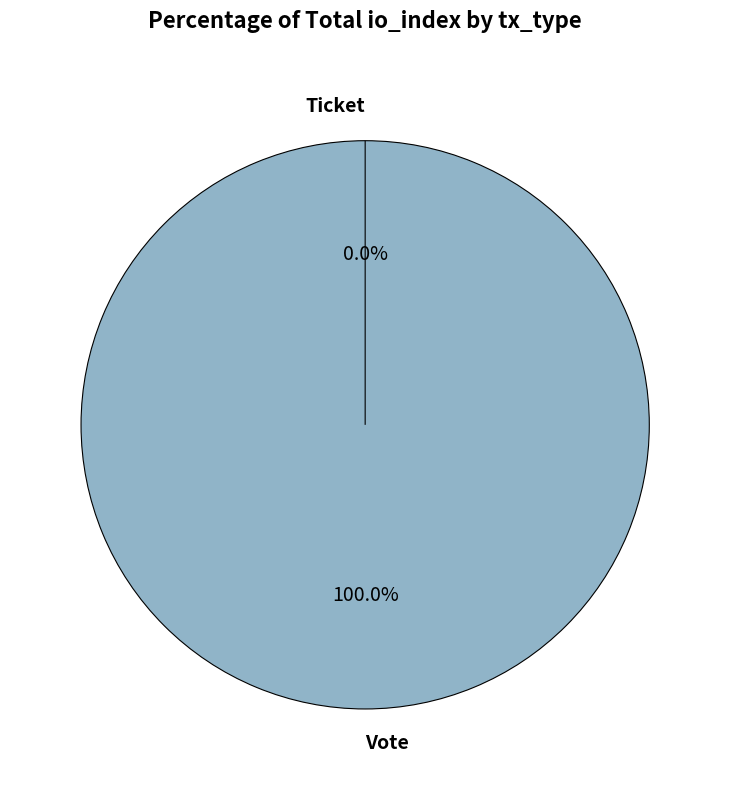

The Ticket slice represents 1% of the pie. True or false?

False